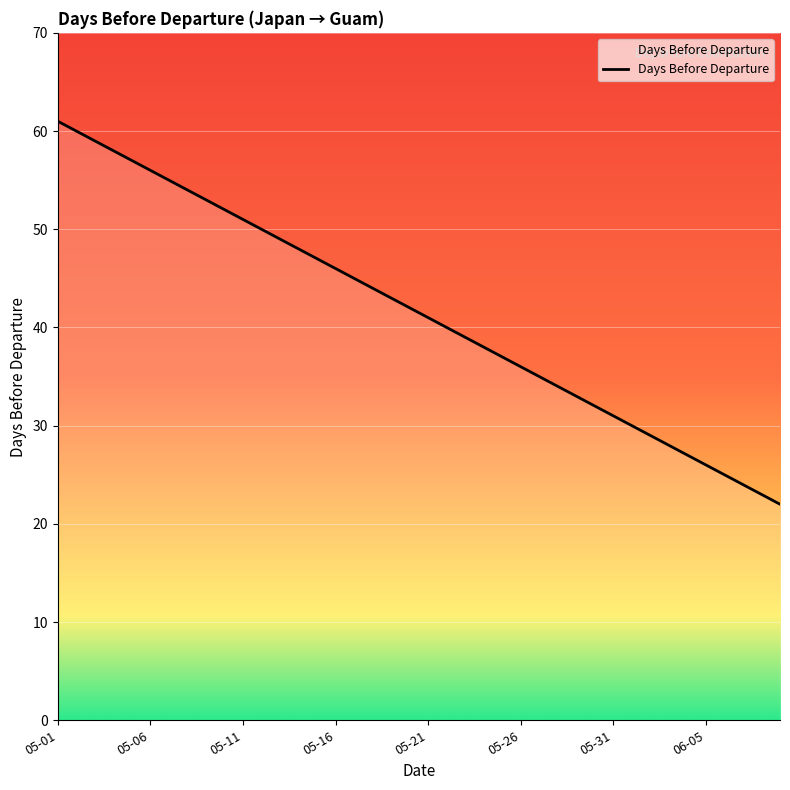

Count the number of data series in this chart.

1